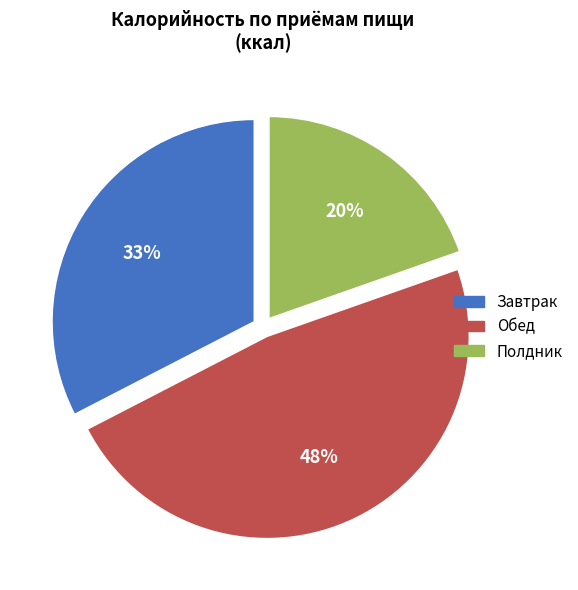

Between Завтрак and Обед, which is larger?

Обед